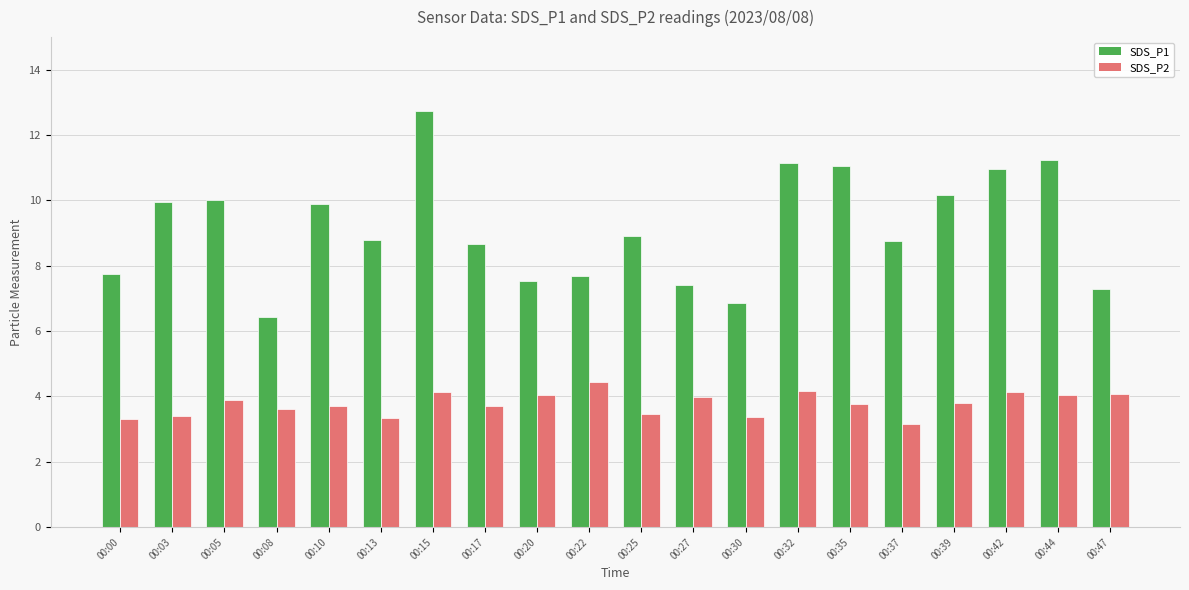

At which label does SDS_P2 reach its minimum?

00:37